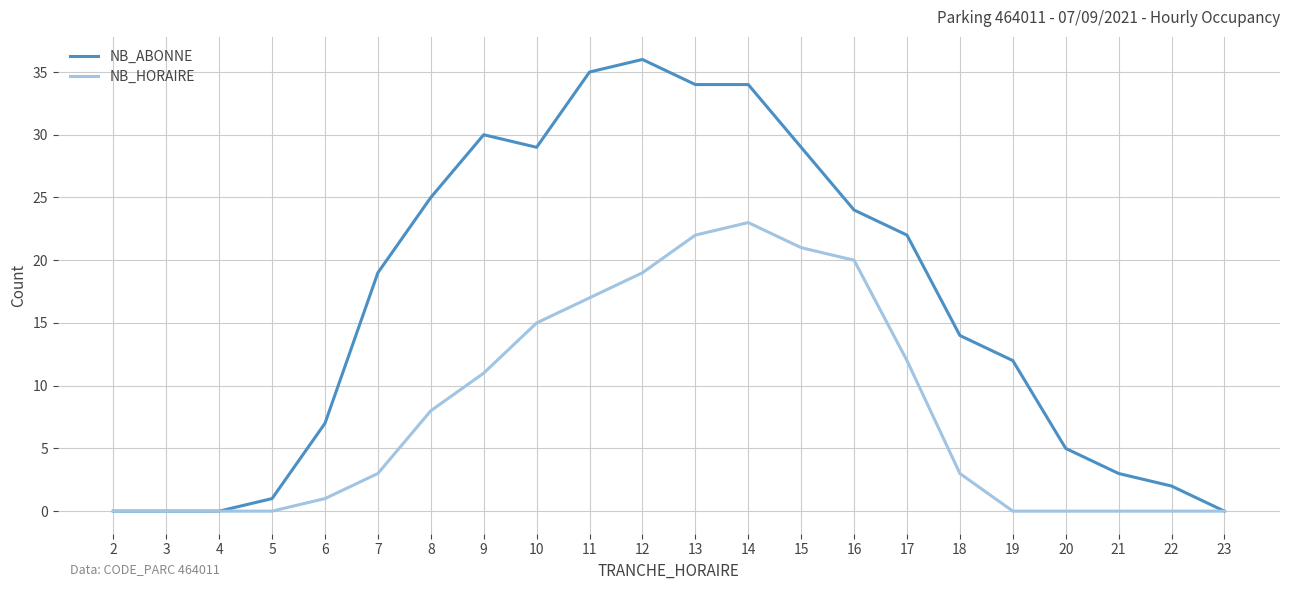

Read the NB_ABONNE value at 10, to the nearest 5.

30